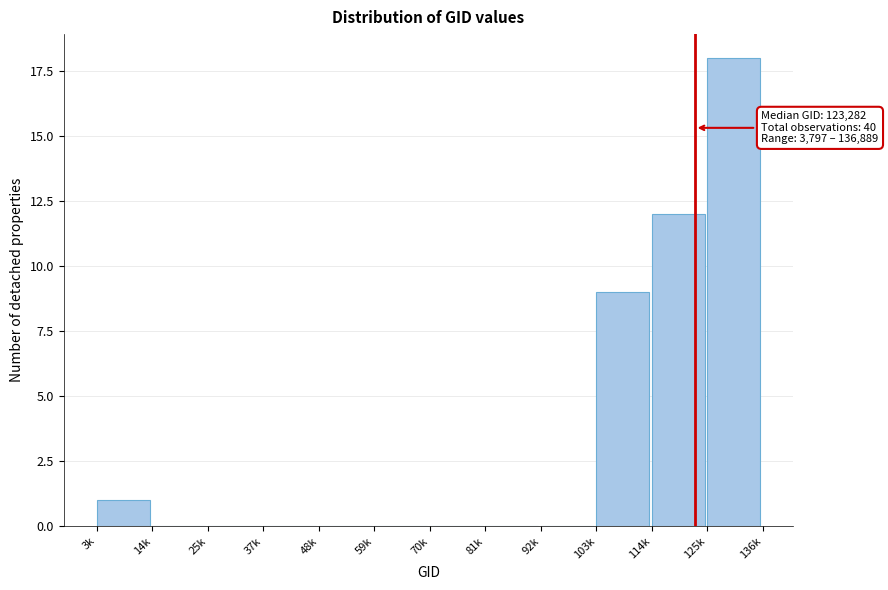

Reading left to right, extract all data points from this chart.

3k=1	14k=0	25k=0	37k=0	48k=0	59k=0	70k=0	81k=0	92k=0	103k=9	114k=12	125k=18